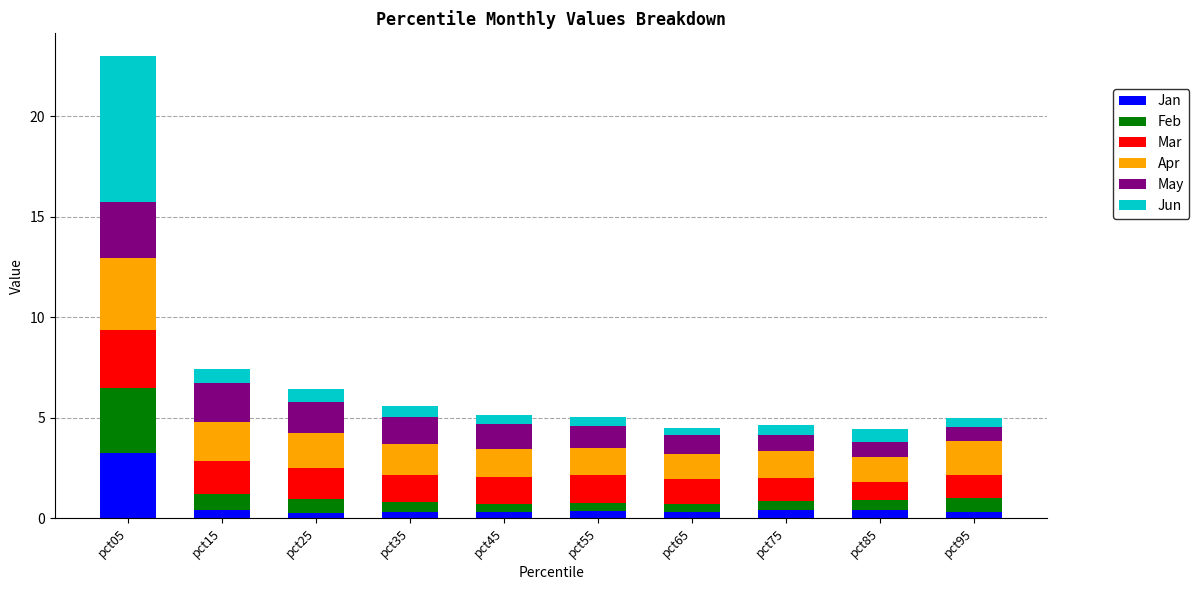

At which category is the sum across all series the highest?

pct05